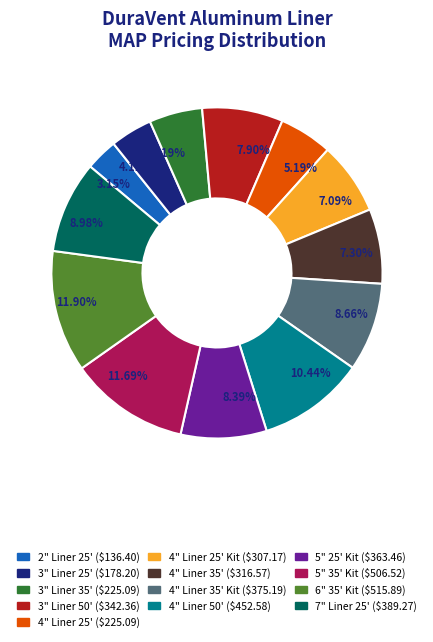

Is there any slice that represents more than half of the pie?

No